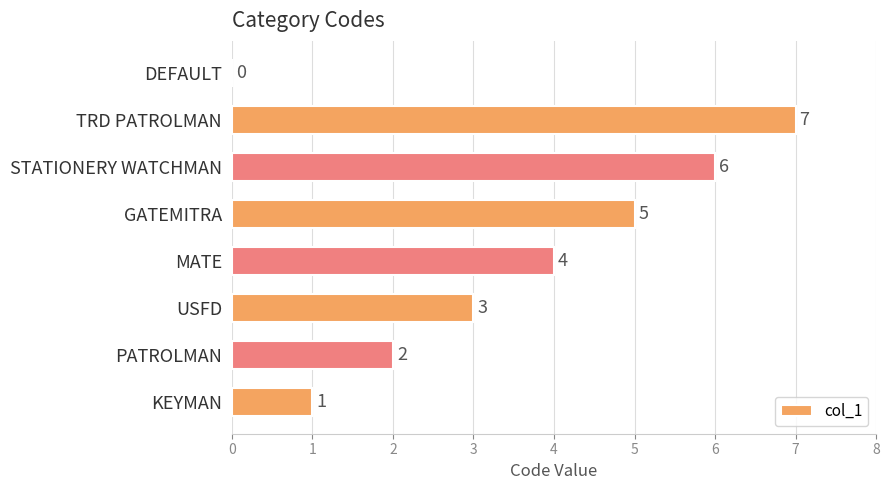

How many positive values are there?

7